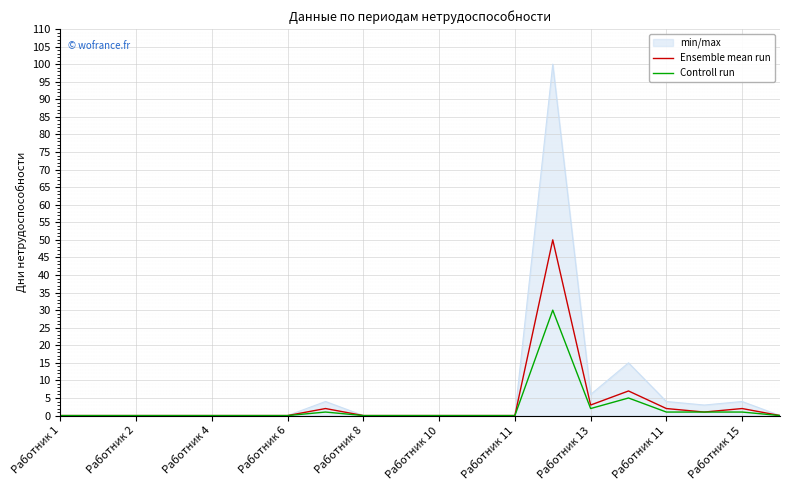

At how many categories does at least one series exceed 24?

1